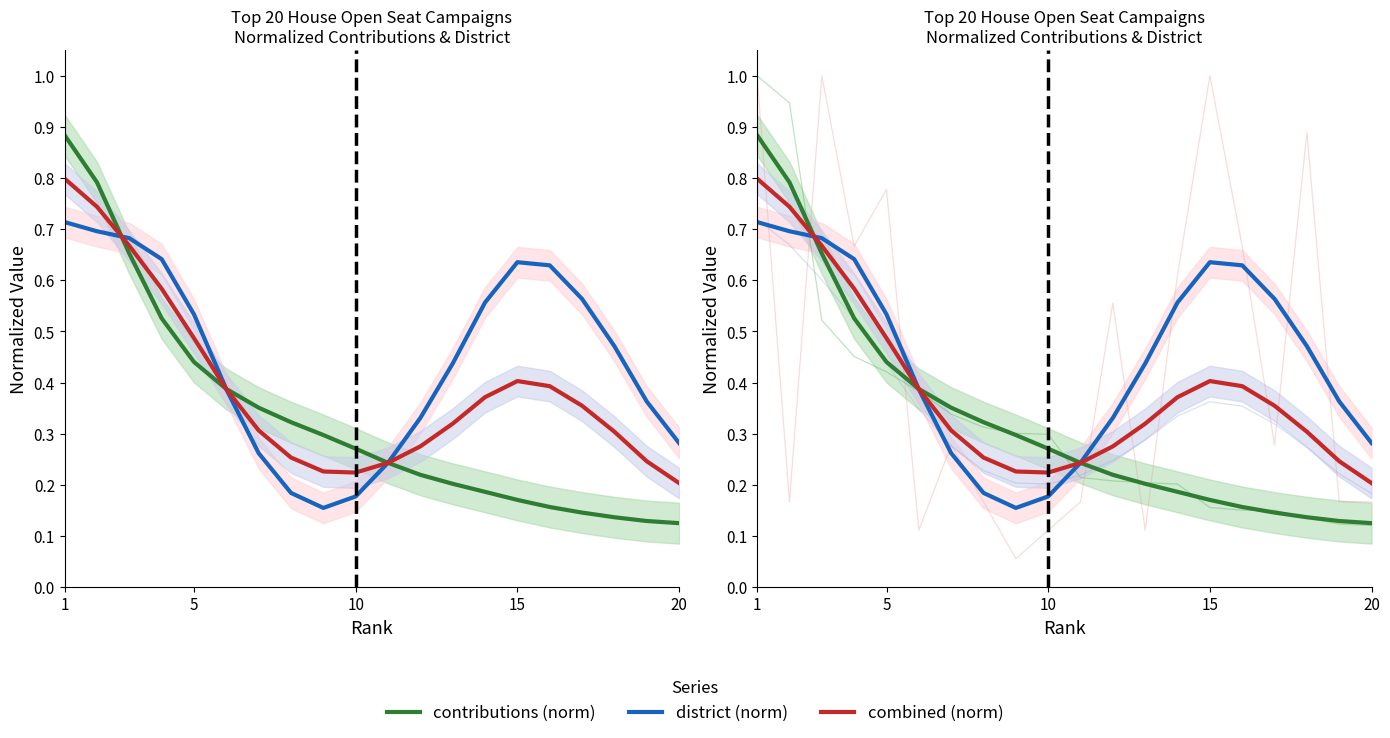

Count the district (norm) values in the range 0 to 1.

20